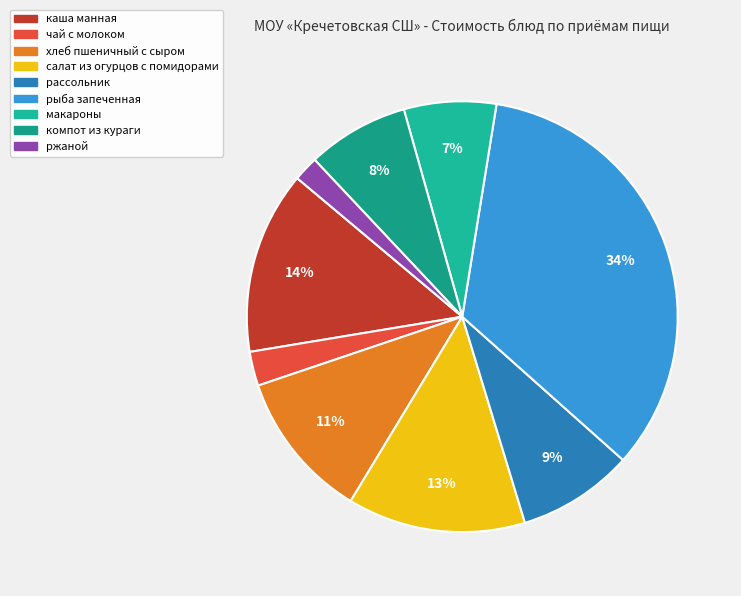

Does ржаной represent more than half of the total?

No